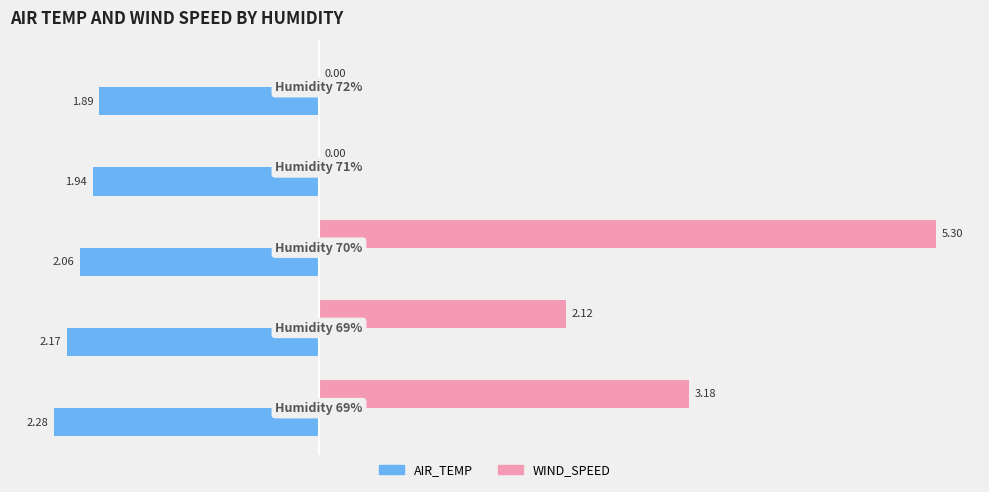

What is the sum of all AIR_TEMP values?

-10.3